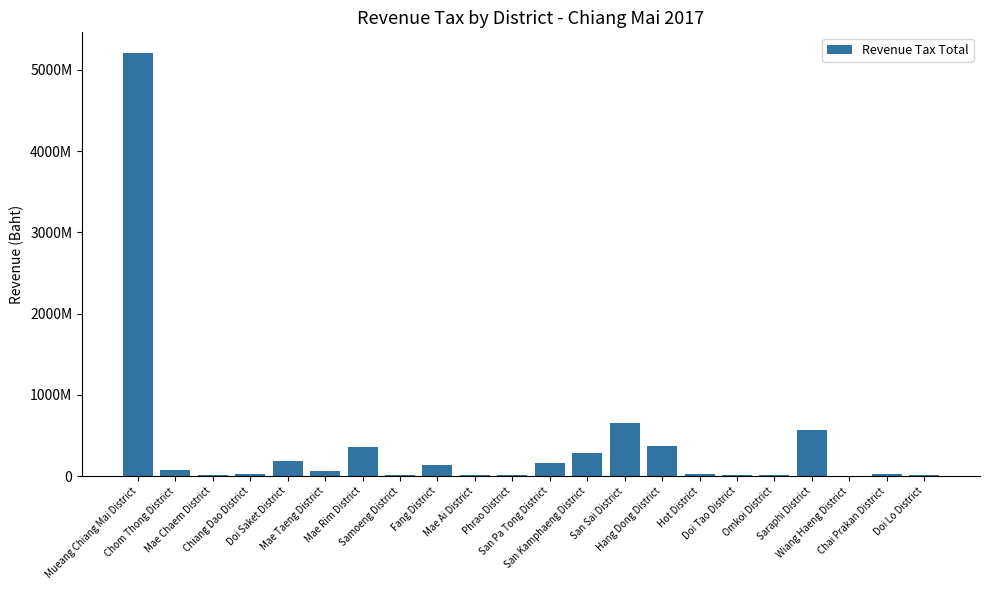

Rank the categories by value from lowest to highest.

Wiang Haeng District, Omkoi District, Samoeng District, Doi Tao District, Doi Lo District, Mae Chaem District, Mae Ai District, Phrao District, Chai Prakan District, Chiang Dao District, Hot District, Mae Taeng District, Chom Thong District, Fang District, San Pa Tong District, Doi Saket District, San Kamphaeng District, Mae Rim District, Hang Dong District, Saraphi District, San Sai District, Mueang Chiang Mai District